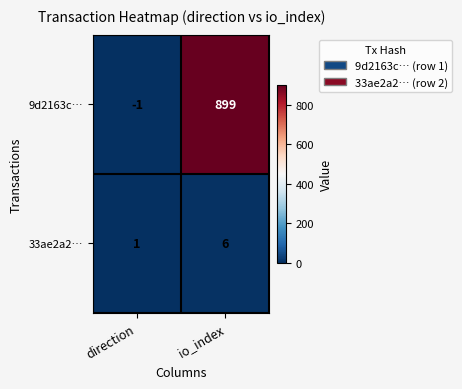

What is the maximum value for 9d2163c…?

899